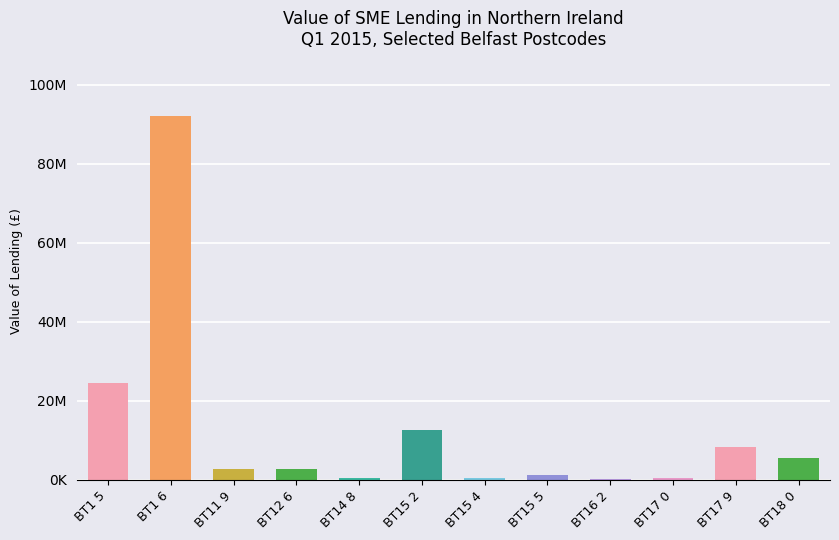

Reading left to right, what are all the values shown in this chart?

24436946.1	92024015.2	2839800.9	2648315.1	416730.3	12547061.5	400106.0	1235527.9	184210.3	579412.8	8243239.9	5628866.9